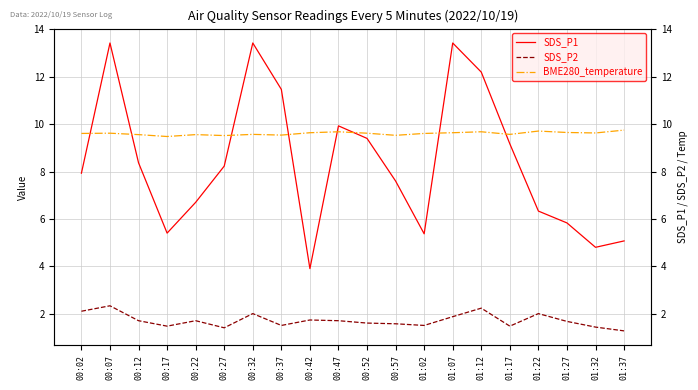

What are all the series names shown in the legend?

SDS_P1, SDS_P2, BME280_temperature